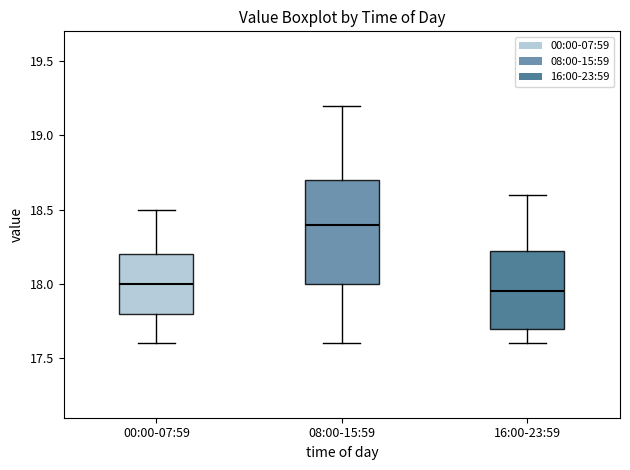

Where is the lower edge of the box for 16:00-23:59 on the y-axis? The values are not printed on the chart, so give them approximately, as read against the axis.

17.70